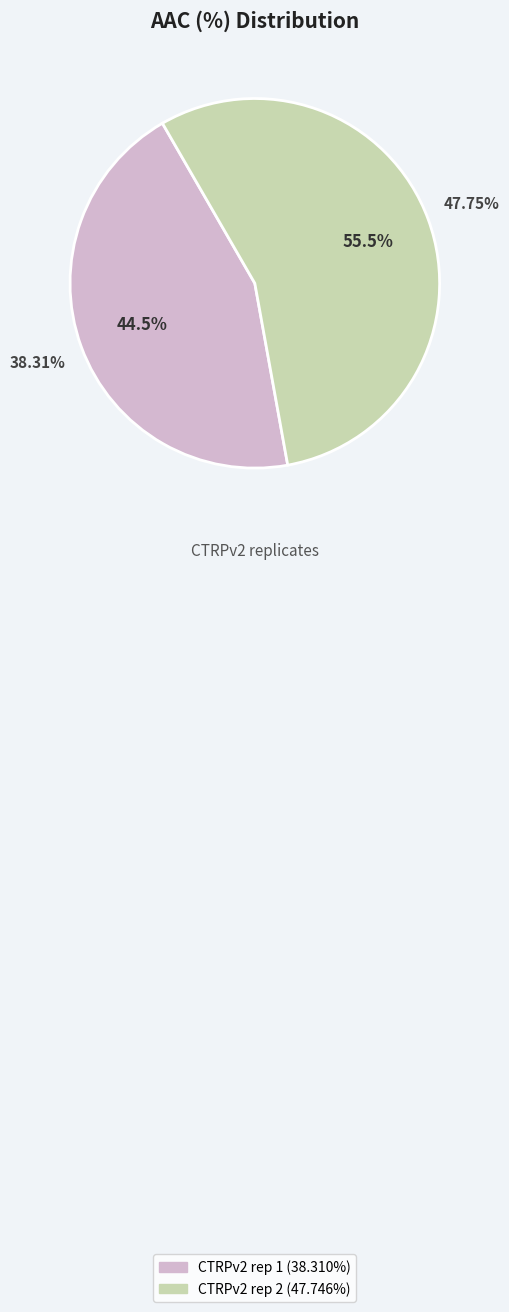

Does CTRPv2 rep 1 account for over 50% of the chart?

No